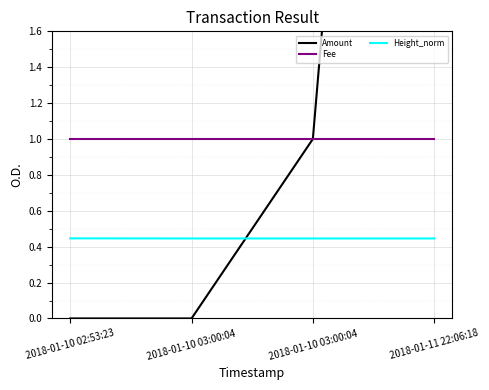

Which series has the largest range (max minus min)?

Amount